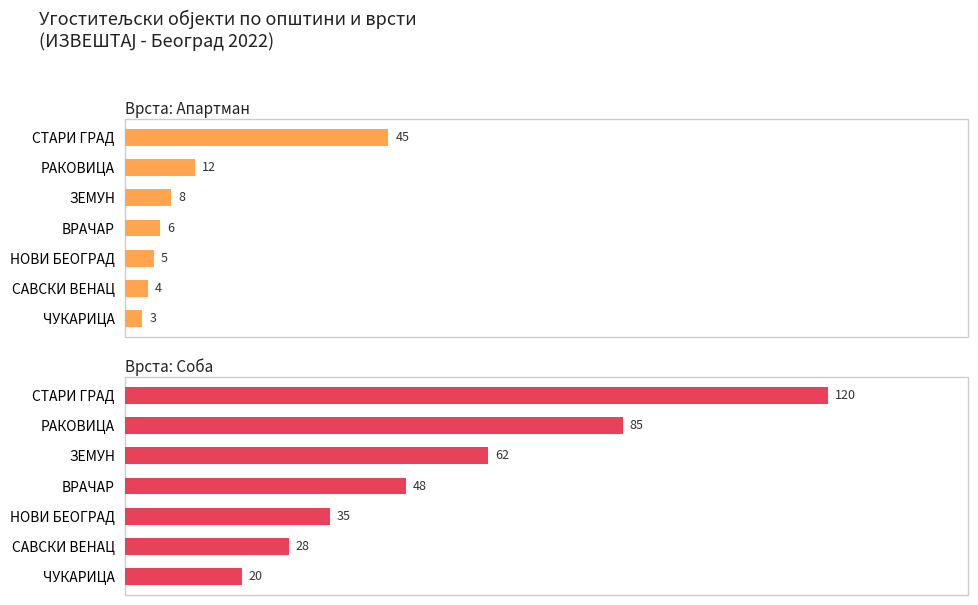

Reading left to right, list all the values displayed in this chart.

Апартман: 45	12	8	6	5	4	3
Соба: 120	85	62	48	35	28	20